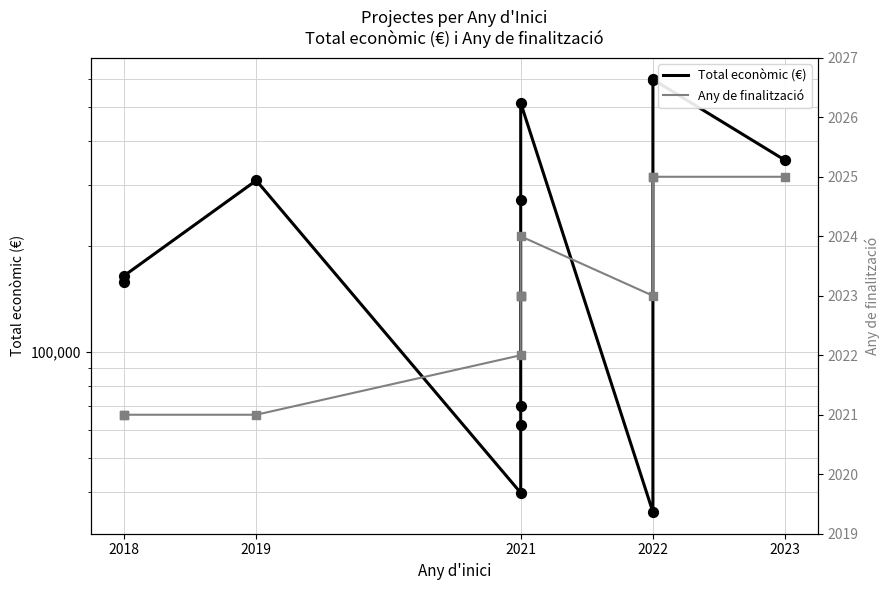

Which series contains the lowest Y value?

Any de finalització